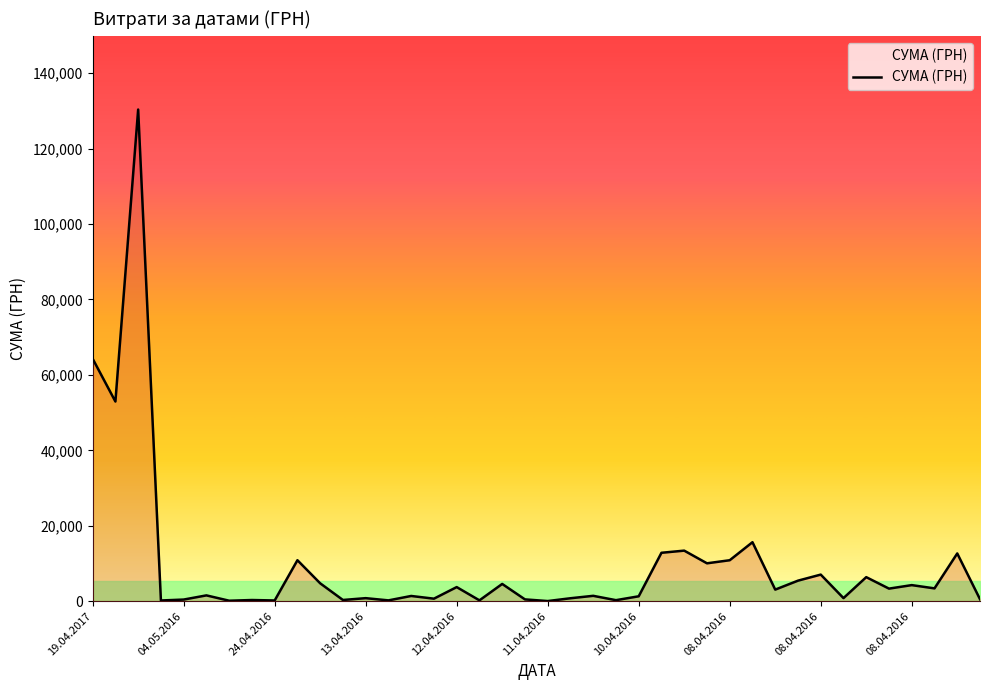

What is the maximum value shown in the chart?

130379.7